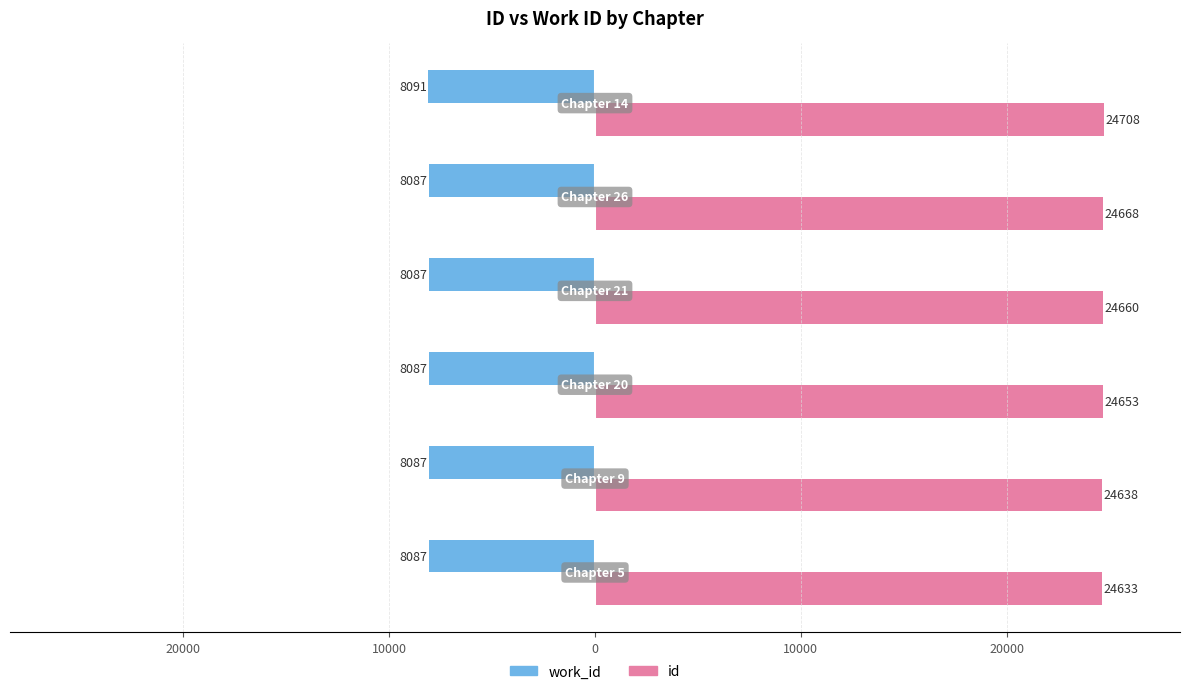

Reading right to left, list all the values displayed in this chart.

work_id: -8091	-8087	-8087	-8087	-8087	-8087
id: 24708	24668	24660	24653	24638	24633